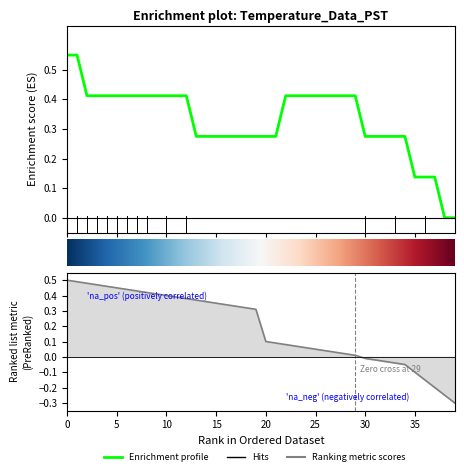

Which series changed the most between 12 and 27?

Ranking metric scores